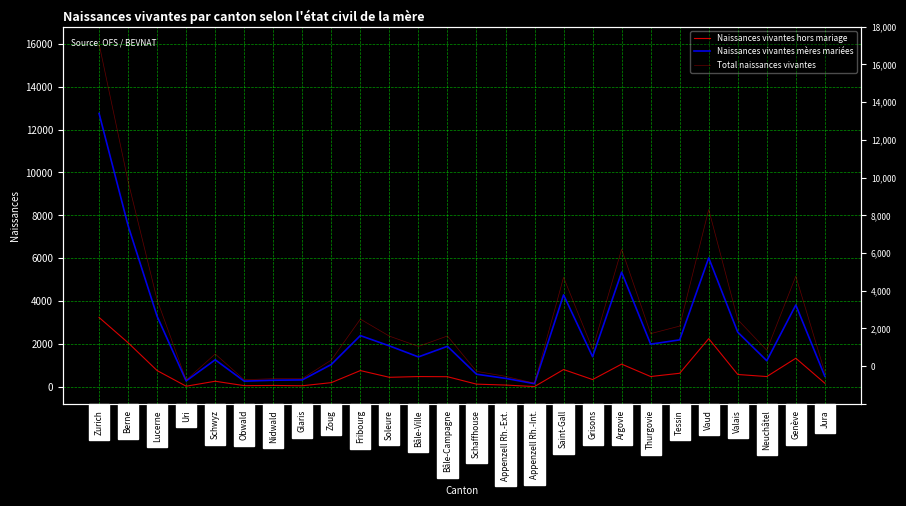

What is the total value across all series at Saint-Gall?

10224